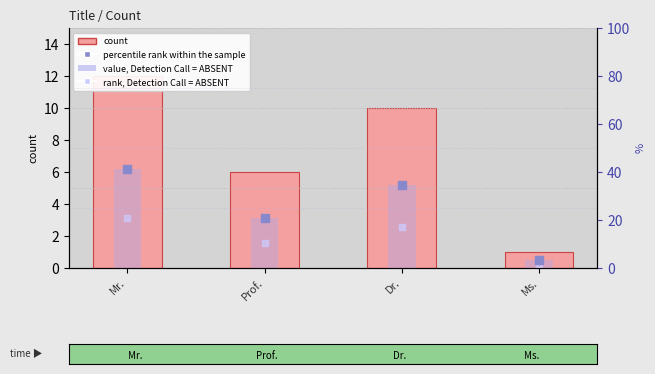

Is the value of count at Ms. greater than the value of value, Detection Call = ABSENT at Prof.?

No